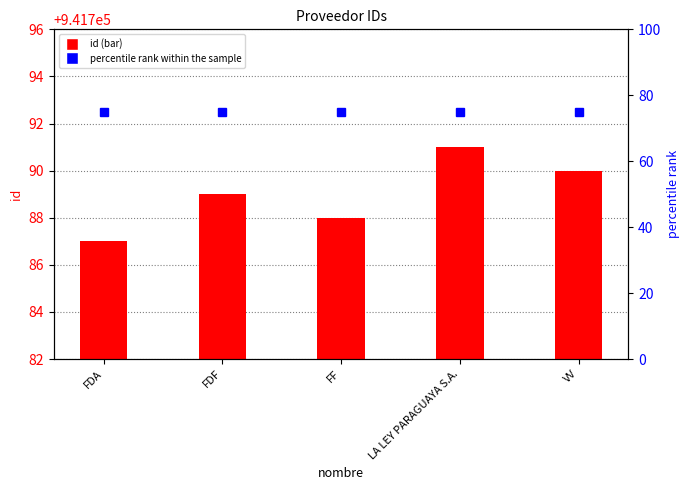

Does the chart contain any negative values?

No